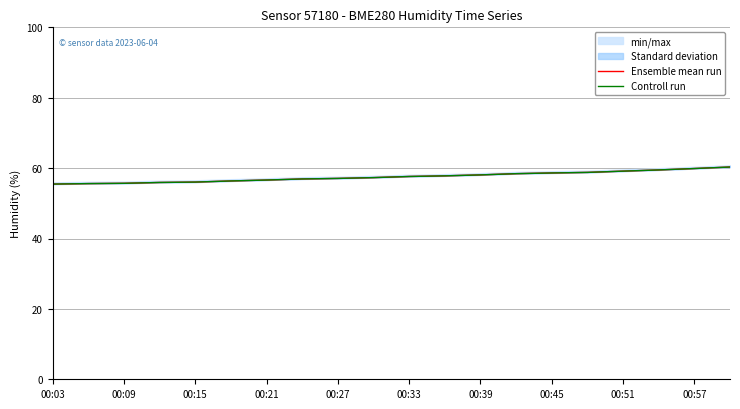

Count the number of categories in the chart.

20